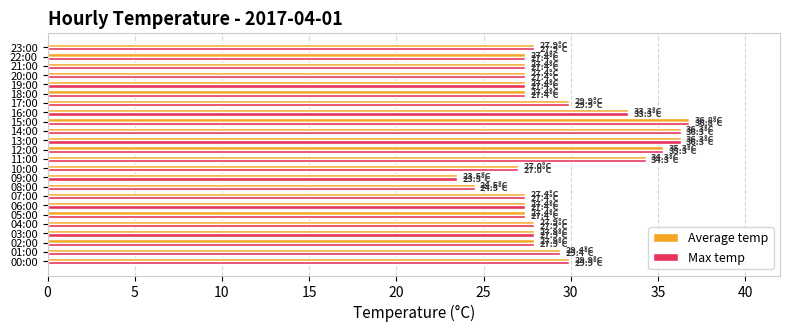

What is the maximum value for Max temp?

36.8